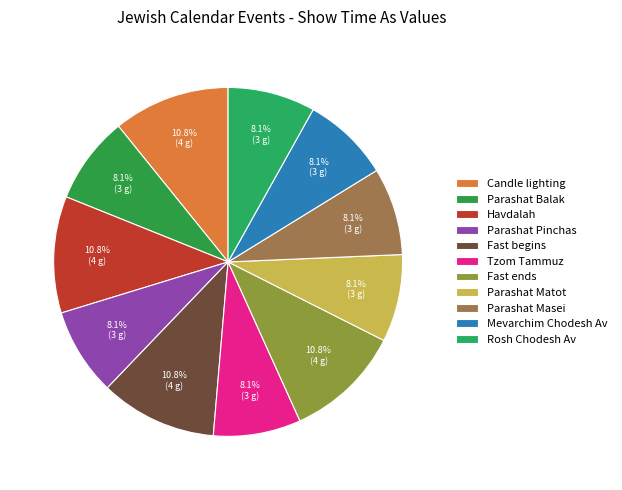

To the nearest percent, what percentage of the pie is Tzom Tammuz?

8%